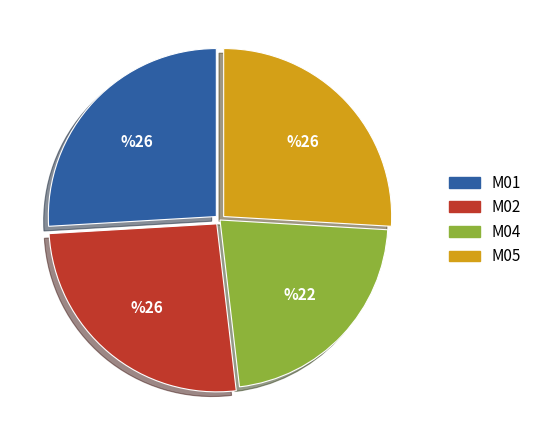

The M05 slice represents 26% of the pie. True or false?

True